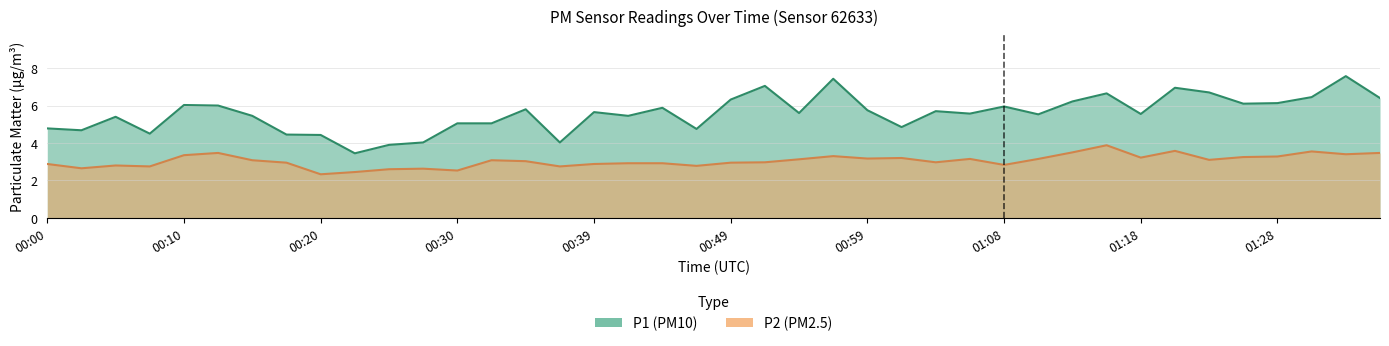

The P1 series shows 2.2 at 00:35. True or false?

False